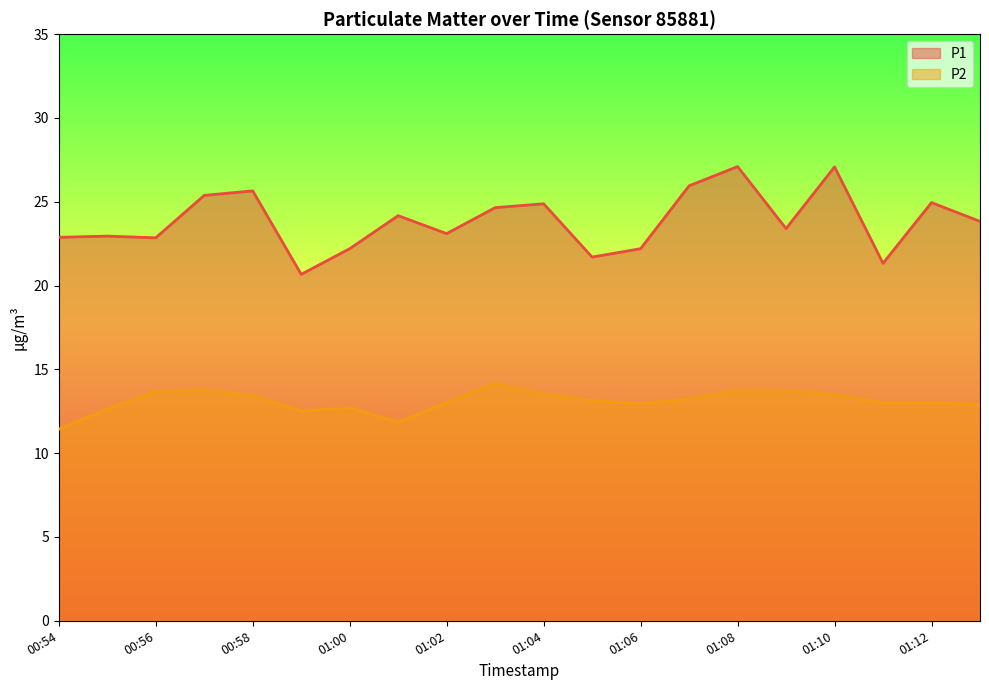

Which series has the widest spread of values?

P1